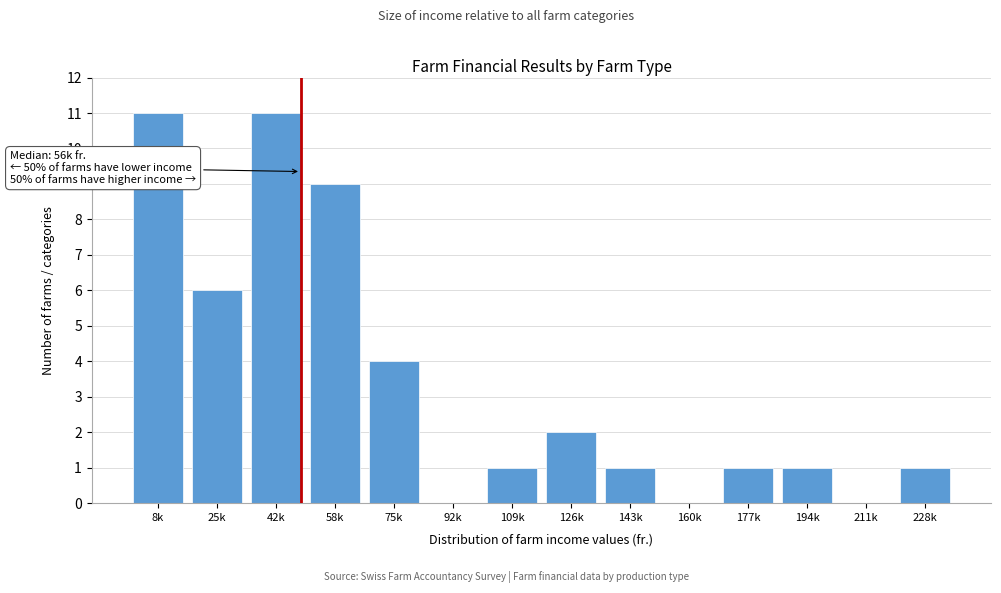

Reading right to left, what are all the values shown in this chart?

228k=1	211k=0	194k=1	177k=1	160k=0	143k=1	126k=2	109k=1	92k=0	75k=4	58k=9	42k=11	25k=6	8k=11